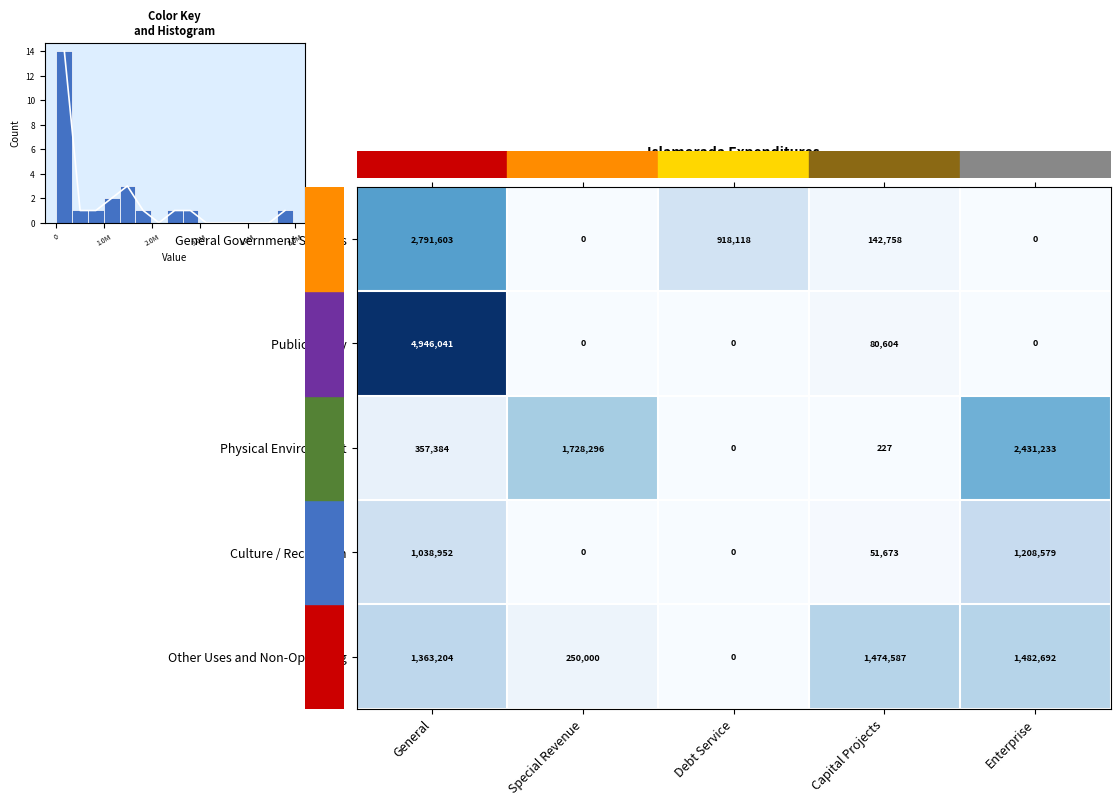

Read the Culture / Recreation value at Capital Projects, to the nearest 100.

51700